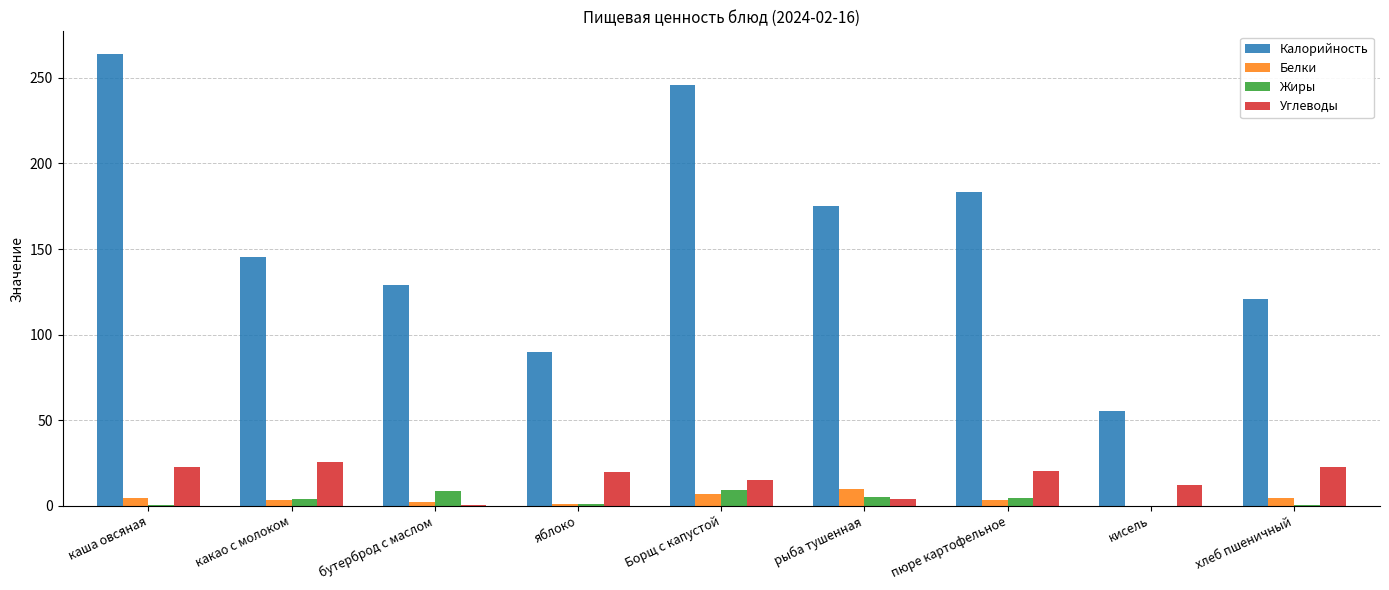

What are all the series names shown in the legend?

Калорийность, Белки, Жиры, Углеводы